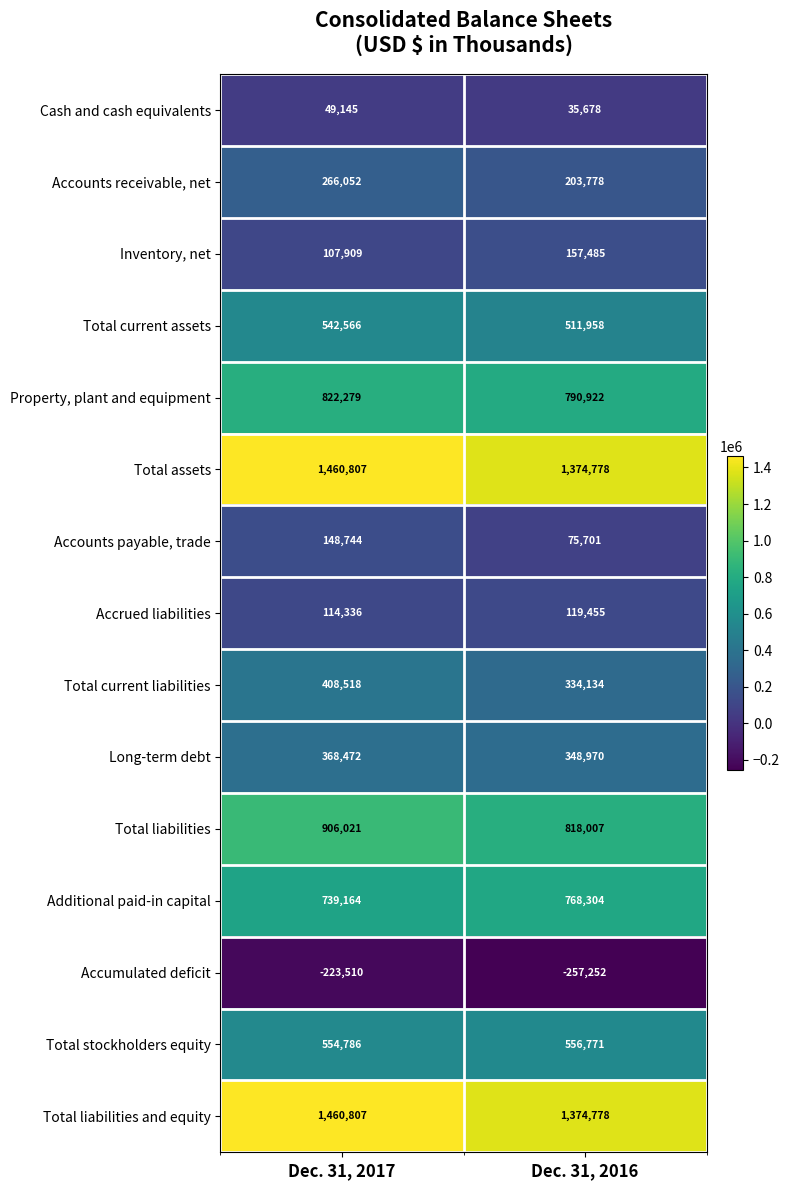

Where is Cash and cash equivalents nearest to the value 42411?

Dec. 31, 2016